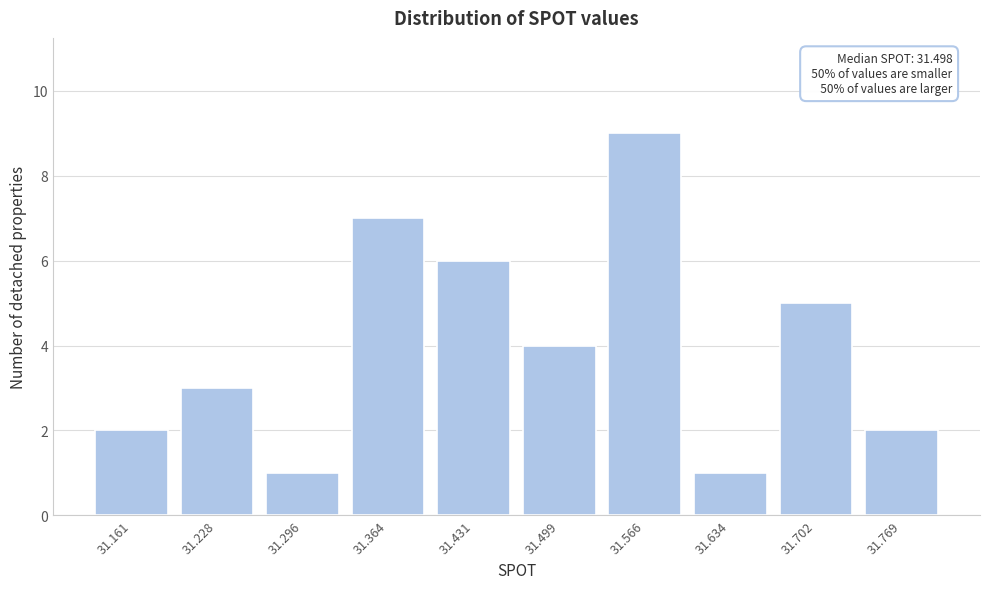

Reading left to right, extract all data points from this chart.

31.161=2	31.228=3	31.296=1	31.364=7	31.431=6	31.499=4	31.566=9	31.634=1	31.702=5	31.769=2